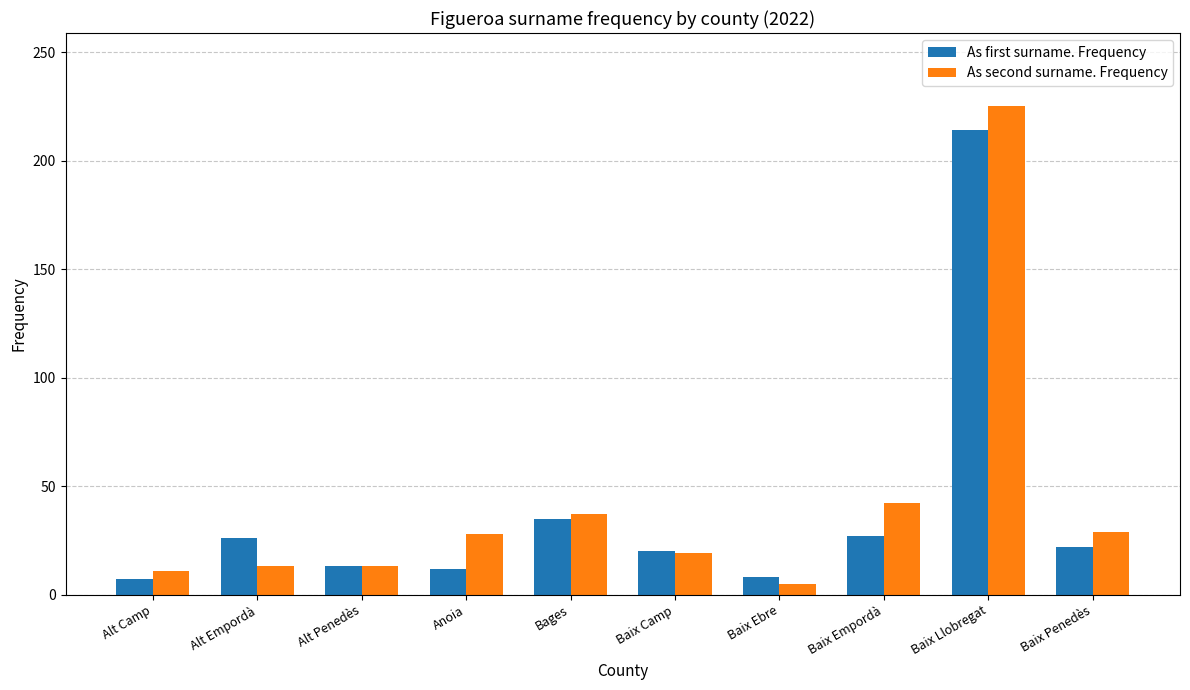

What is the spread (max minus min) of values at Bages?

2